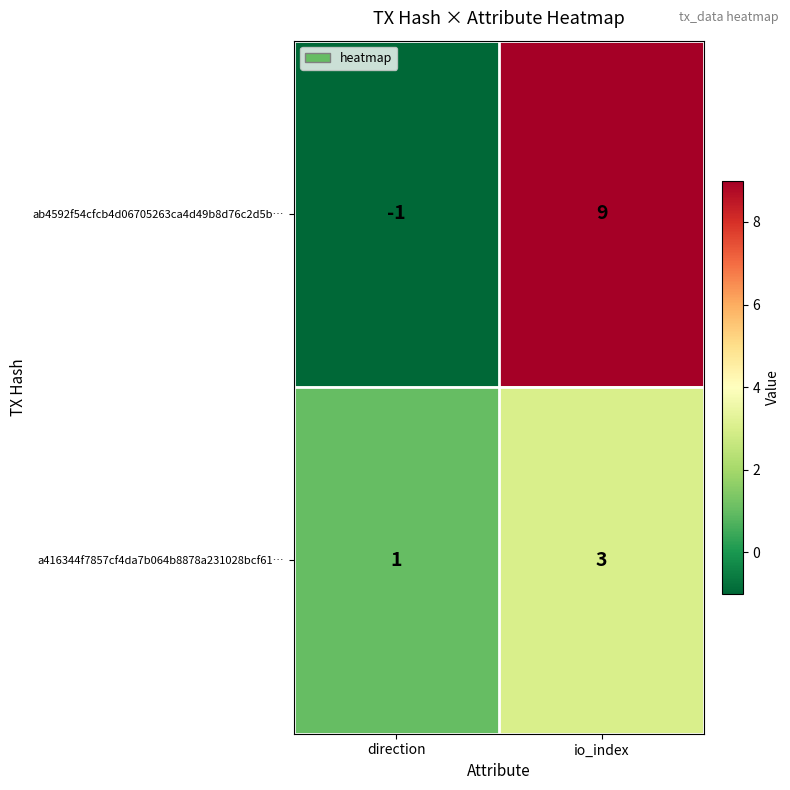

Reading left to right, extract all data points from this chart.

ab4592f54cfcb4d06705263ca4d49b8d76c2d5b…: direction=-1	io_index=9
a416344f7857cf4da7b064b8878a231028bcf61…: direction=1	io_index=3